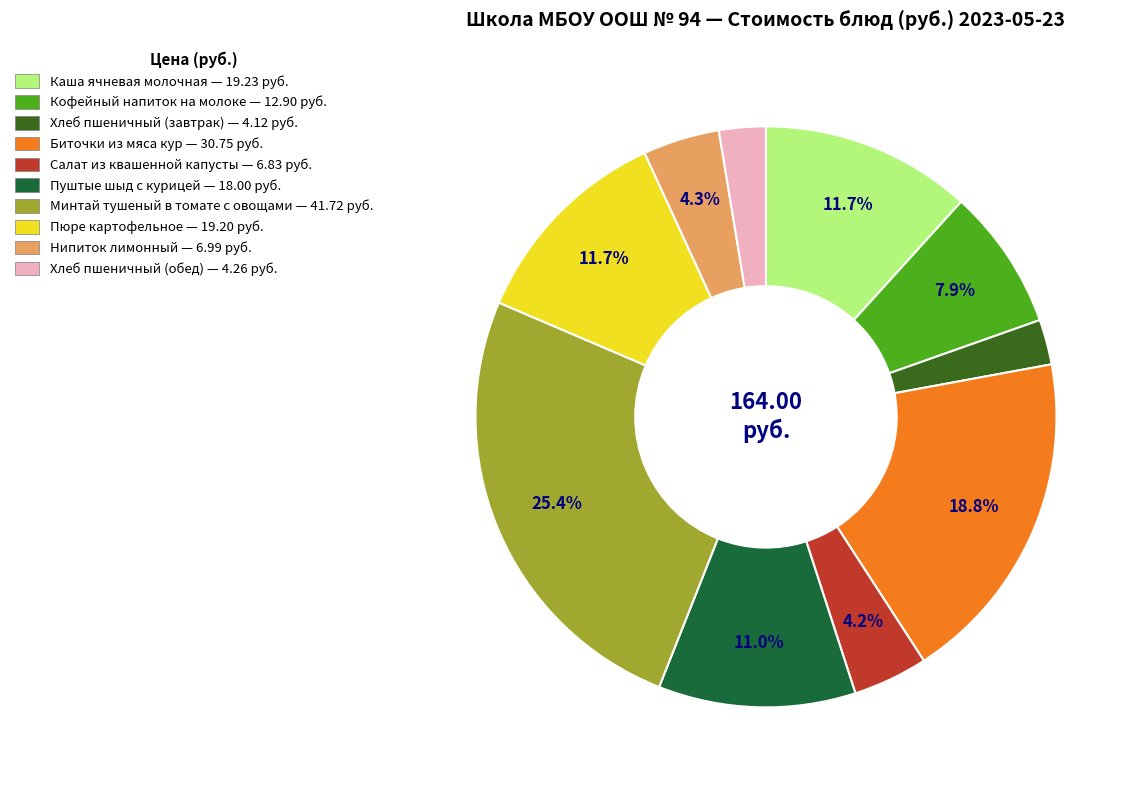

To the nearest percent, what is the average slice percentage?

10%